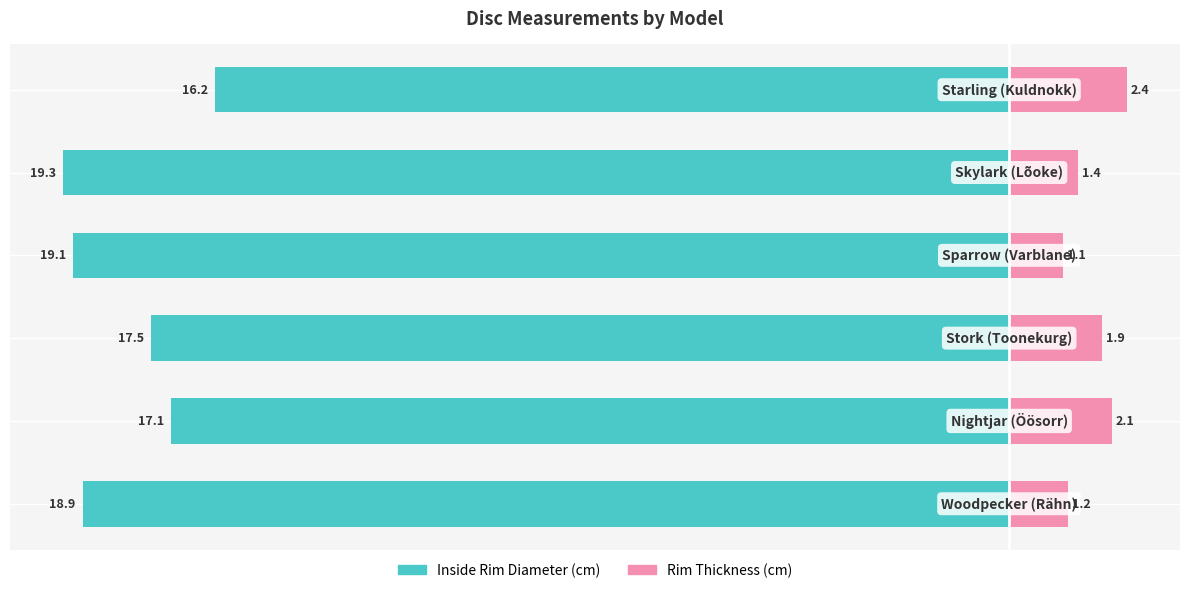

Does the chart contain any negative values?

Yes